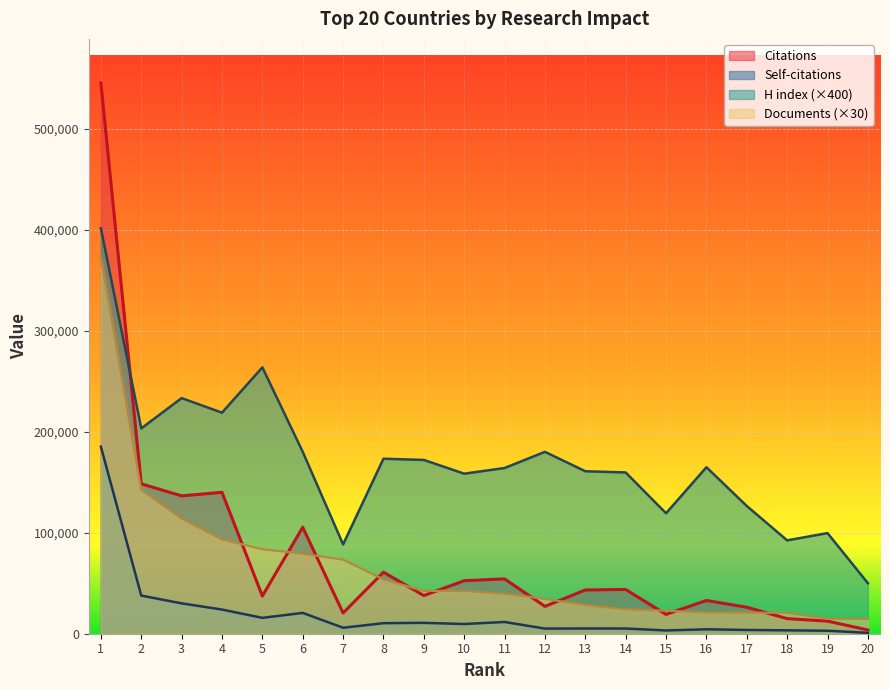

The value of Self-citations at 11 is 11620. True or false?

True